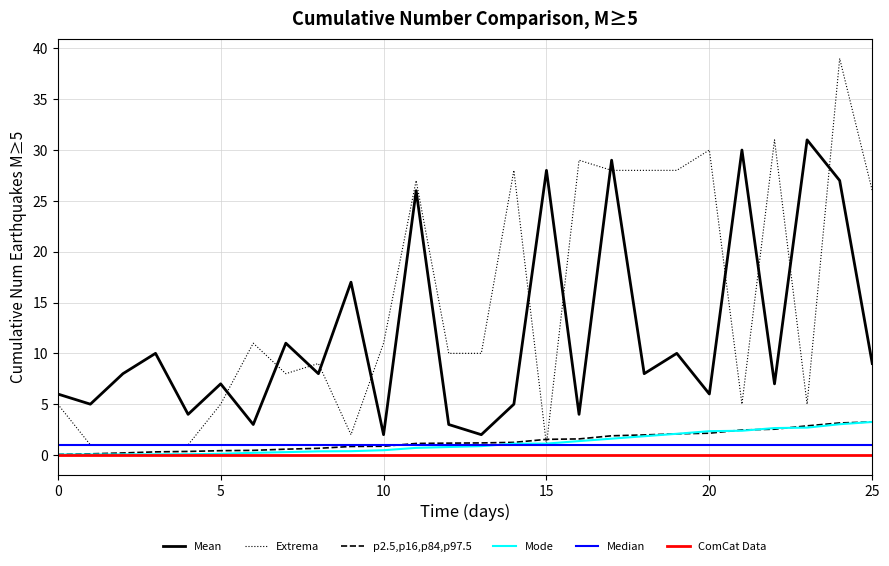

What is the average value of the Mean series?

11.8